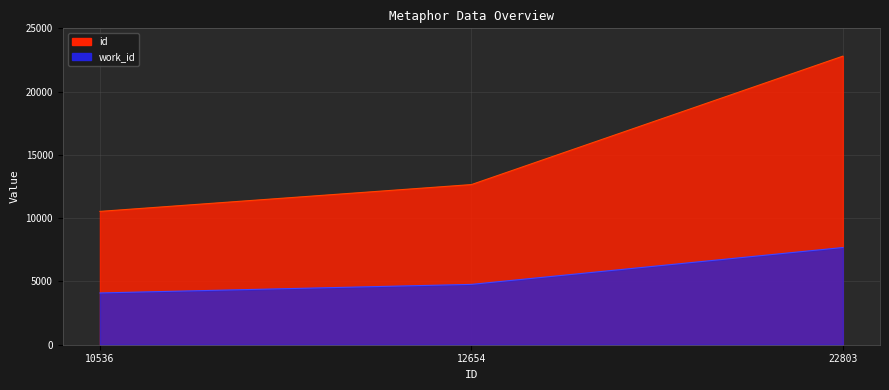

What is the average value of the id series?

15331